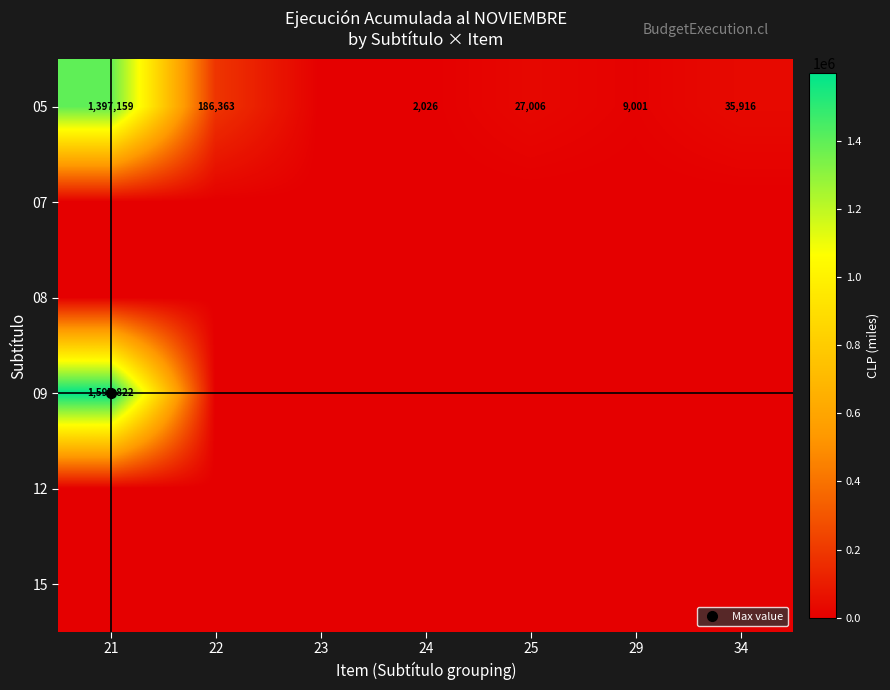

Which category has the highest value in the 09 series?

21